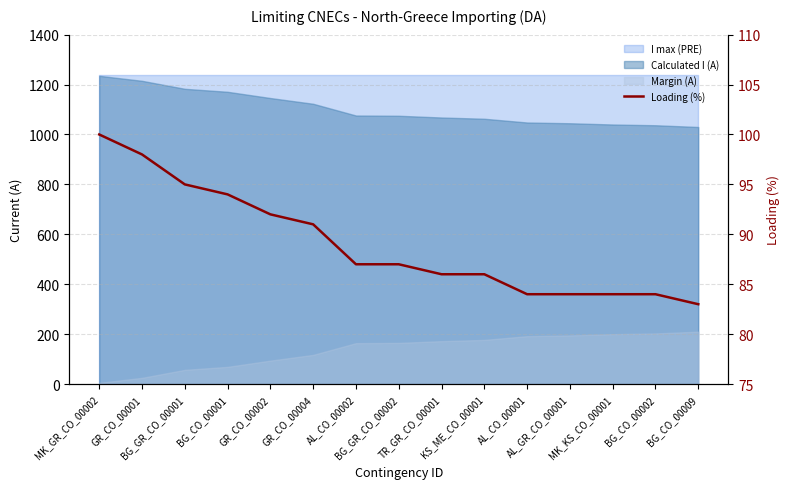

What is the ratio of the value at KS_ME_CO_00001 to the value at BG_CO_00002?

1.0